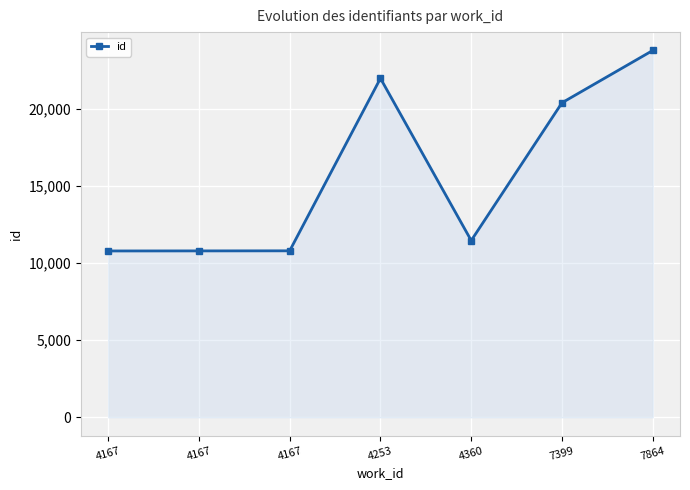

How many values are below 11457?

3